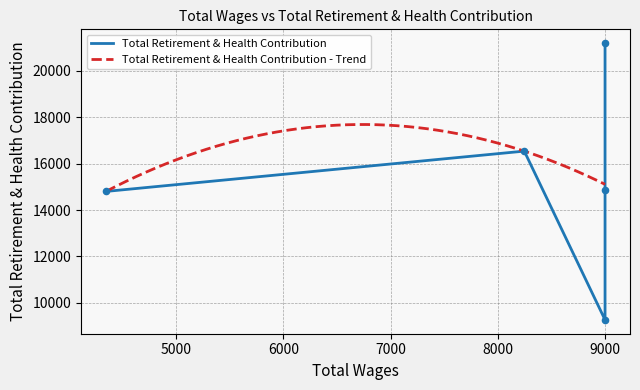

What is the ratio of the value at 9000.0 to the value at 9000.0?

0.6